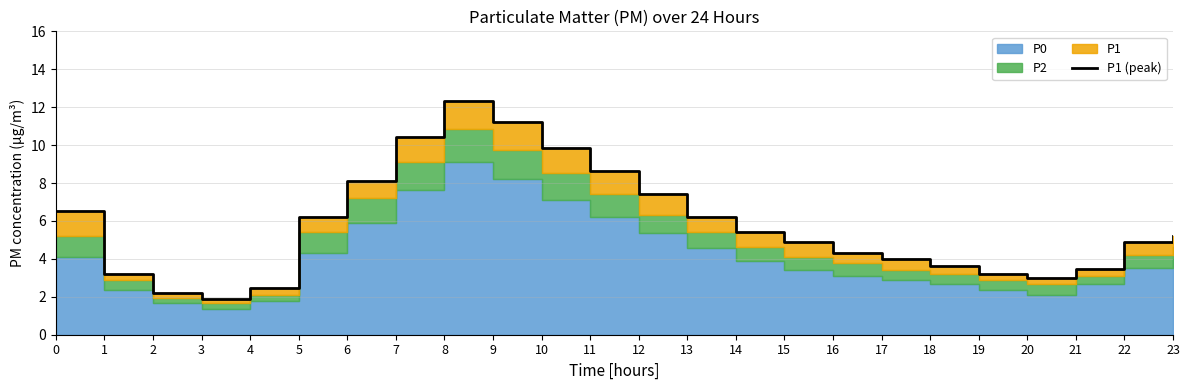

List the labels in order of value, smallest first.

3, 2, 4, 20, 1, 19, 21, 18, 17, 16, 15, 22, 23, 14, 13, 5, 0, 12, 6, 11, 10, 7, 9, 8